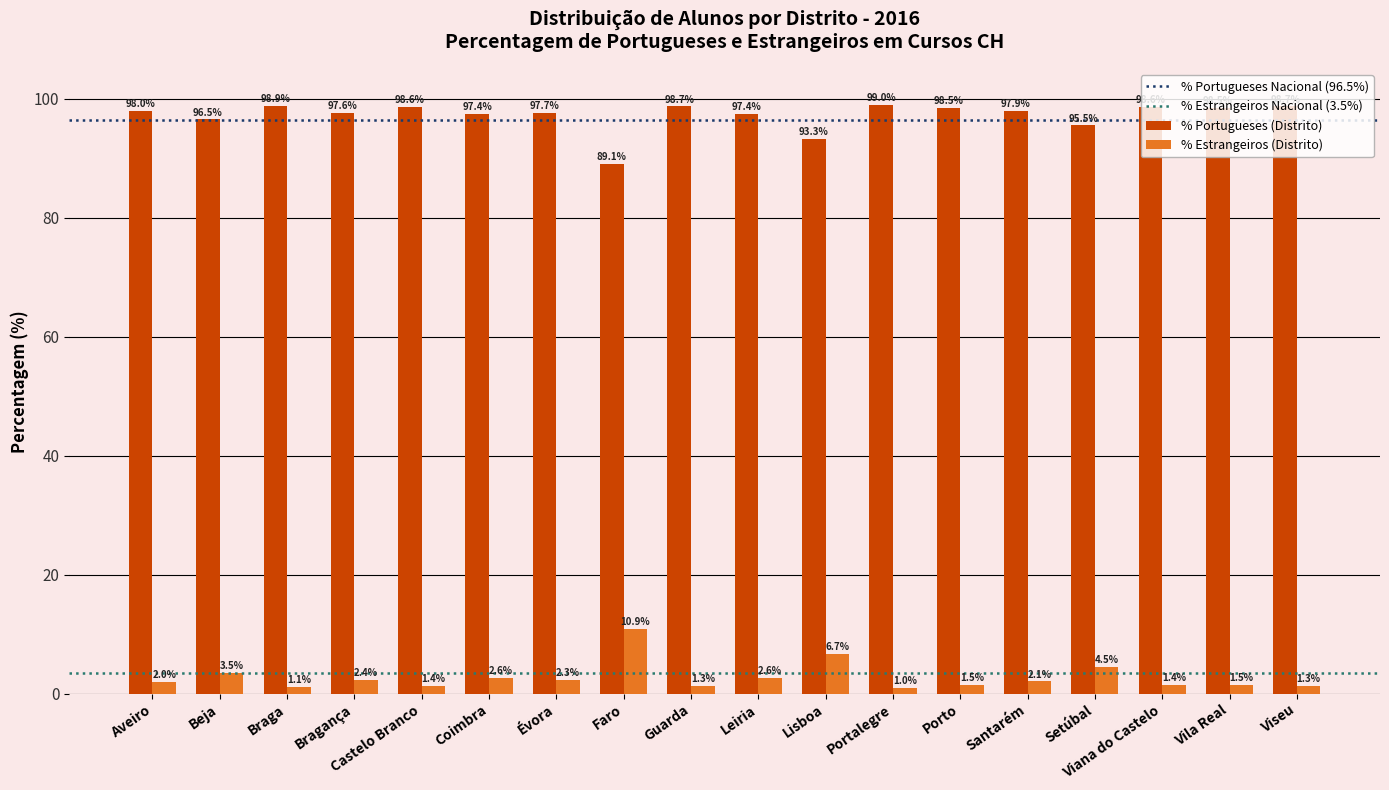

At which label is % Portugueses (Distrito) closest to 94?

Lisboa